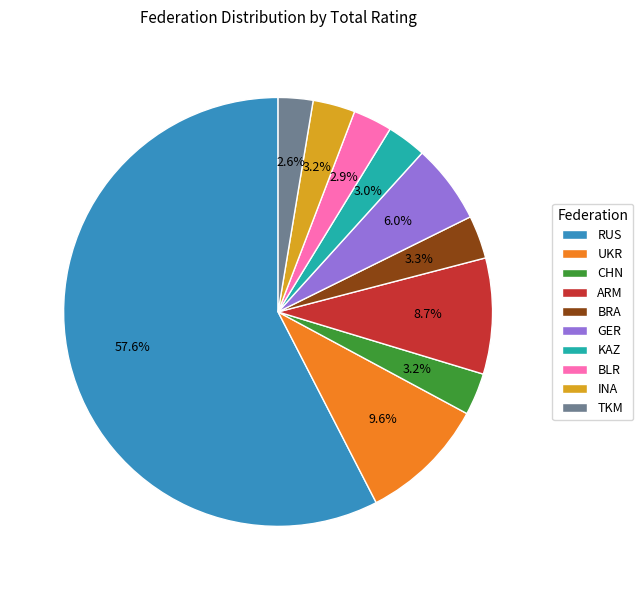

Count the number of slices in the pie.

10